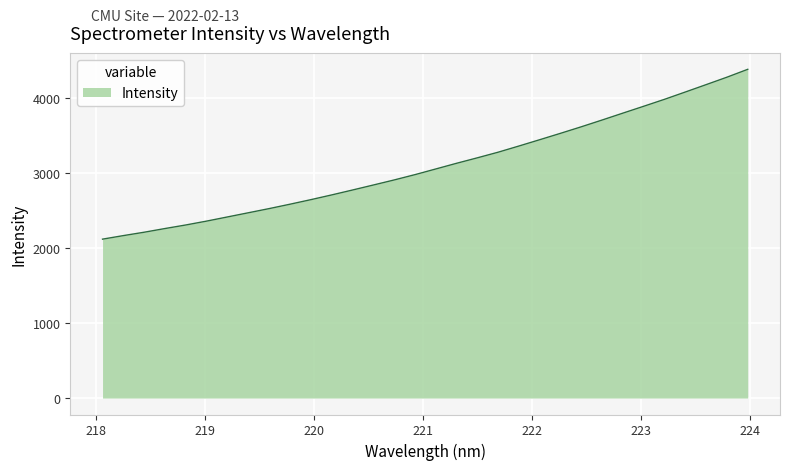

What is the minimum value shown in the chart?

2118.3